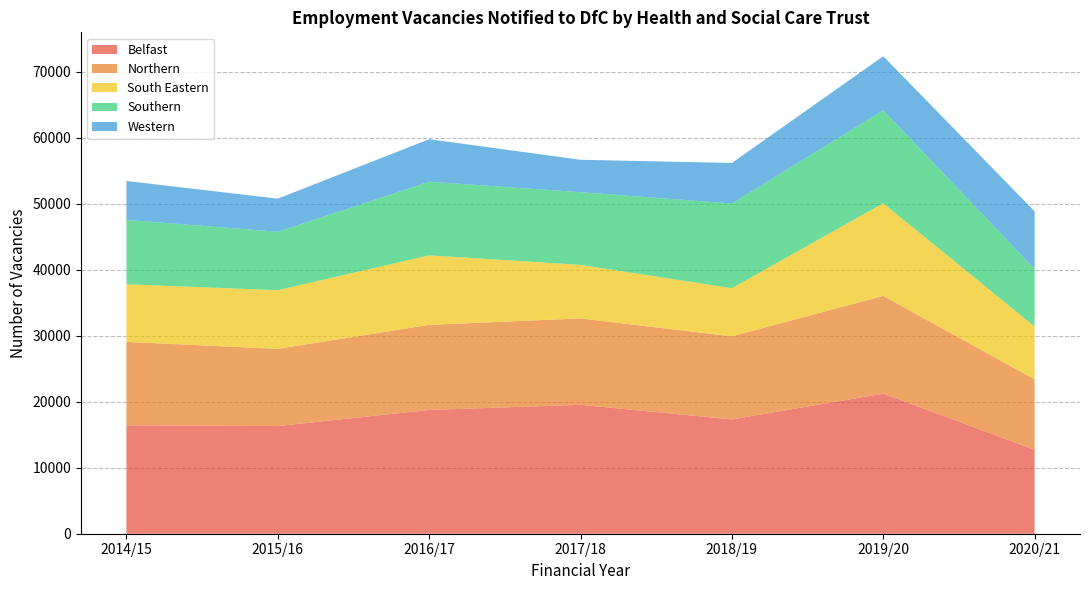

Reading left to right, extract all data points from this chart.

Belfast: 2014/15=16421	2015/16=16307	2016/17=18748	2017/18=19530	2018/19=17315	2019/20=21223	2020/21=12728
Northern: 2014/15=12635	2015/16=11697	2016/17=12887	2017/18=13083	2018/19=12588	2019/20=14805	2020/21=10659
South Eastern: 2014/15=8737	2015/16=8885	2016/17=10533	2017/18=8115	2018/19=7295	2019/20=14033	2020/21=7991
Southern: 2014/15=9753	2015/16=8851	2016/17=11157	2017/18=11008	2018/19=12820	2019/20=14085	2020/21=8734
Western: 2014/15=5891	2015/16=5015	2016/17=6439	2017/18=4911	2018/19=6144	2019/20=8188	2020/21=8734